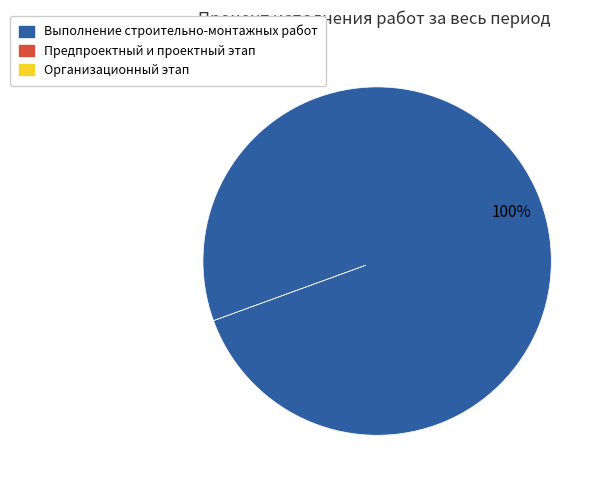

To the nearest percent, what is the average slice percentage?

33%